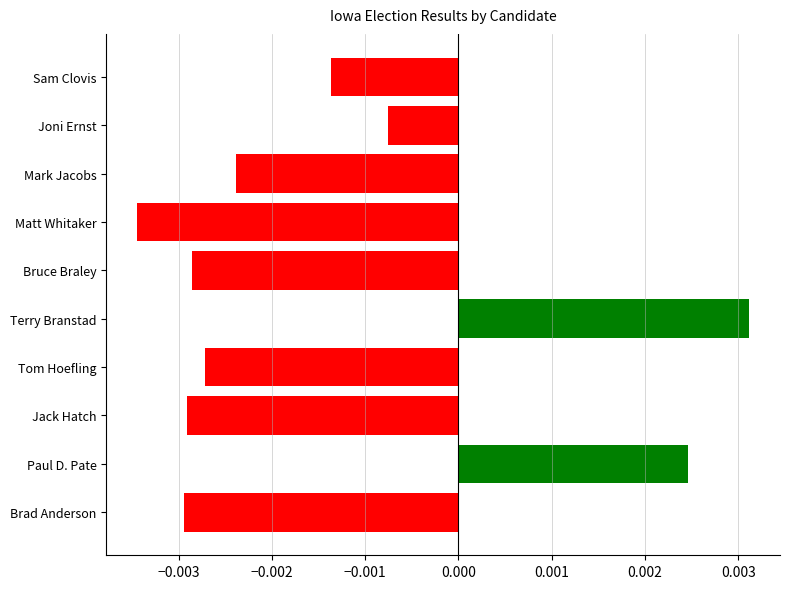

What position from the bottom is Mark Jacobs?

8